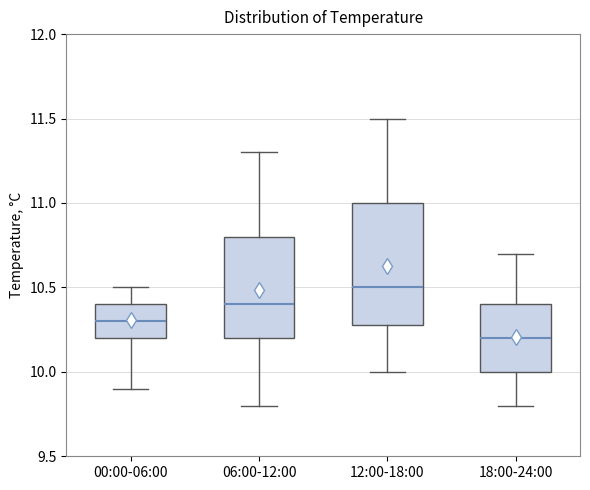

Comparing the boxes themselves (not the whiskers), which one is the tallest?

12:00-18:00